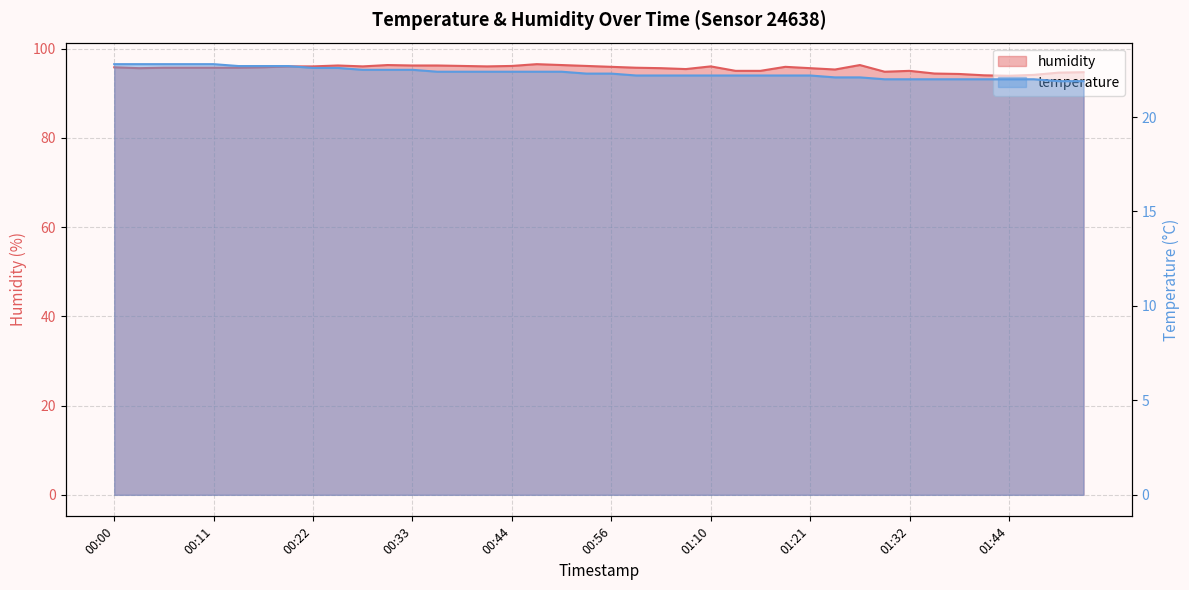

Reading right to left, extract all data points from this chart.

humidity: 01:52=94.7	01:49=94.6	01:47=94.1	01:44=93.9	01:41=94.0	01:38=94.3	01:35=94.4	01:32=95.0	01:30=94.8	01:27=96.3	01:24=95.3	01:21=95.6	01:18=95.9	01:16=95.0	01:13=95.0	01:10=96.0	01:04=95.4	01:01=95.6	00:58=95.7	00:56=95.9	00:53=96.1	00:50=96.3	00:47=96.5	00:44=96.1	00:42=96.0	00:39=96.1	00:36=96.2	00:33=96.2	00:30=96.3	00:28=96.0	00:25=96.2	00:22=96.0	00:19=96.0	00:16=95.8	00:14=95.7	00:11=95.7	00:08=95.7	00:05=95.7	00:02=95.6	00:00=95.8
temperature: 01:52=21.9	01:49=21.9	01:47=22.0	01:44=22.0	01:41=22.0	01:38=22.0	01:35=22.0	01:32=22.0	01:30=22.0	01:27=22.1	01:24=22.1	01:21=22.2	01:18=22.2	01:16=22.2	01:13=22.2	01:10=22.2	01:04=22.2	01:01=22.2	00:58=22.2	00:56=22.3	00:53=22.3	00:50=22.4	00:47=22.4	00:44=22.4	00:42=22.4	00:39=22.4	00:36=22.4	00:33=22.5	00:30=22.5	00:28=22.5	00:25=22.6	00:22=22.6	00:19=22.7	00:16=22.7	00:14=22.7	00:11=22.8	00:08=22.8	00:05=22.8	00:02=22.8	00:00=22.8